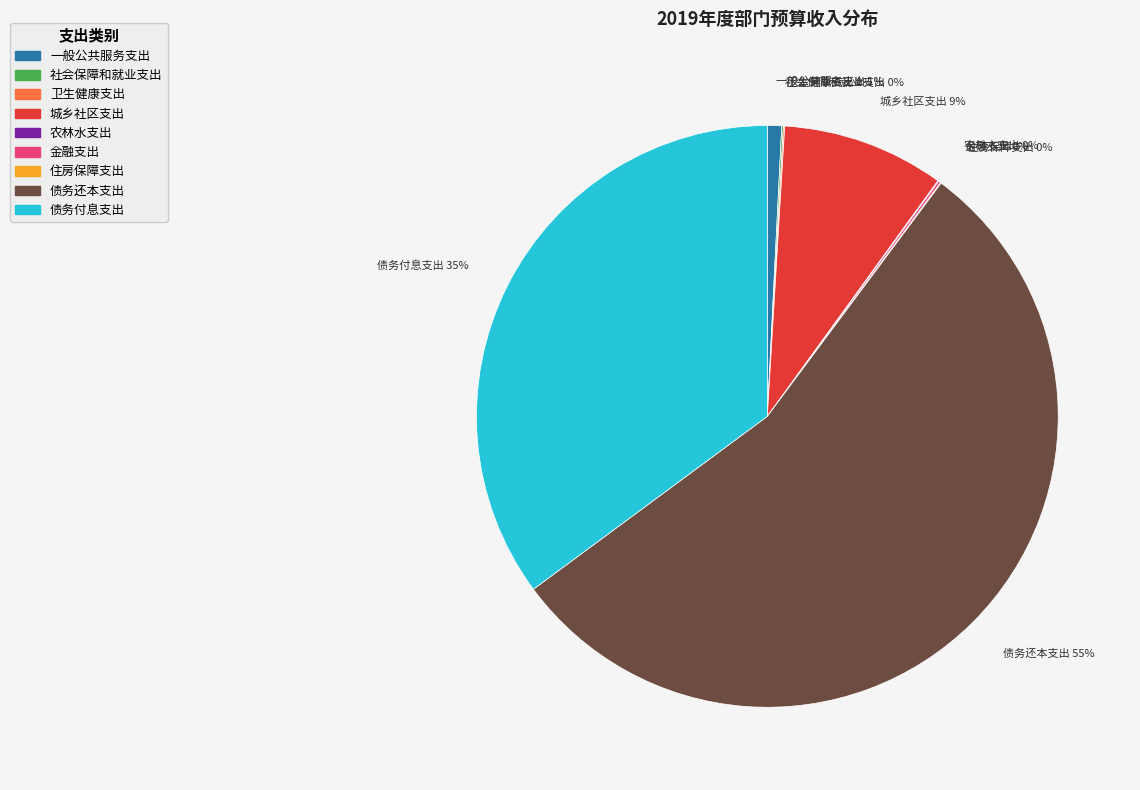

To the nearest percent, what is the difference between the largest and smallest slice percentages?

55%